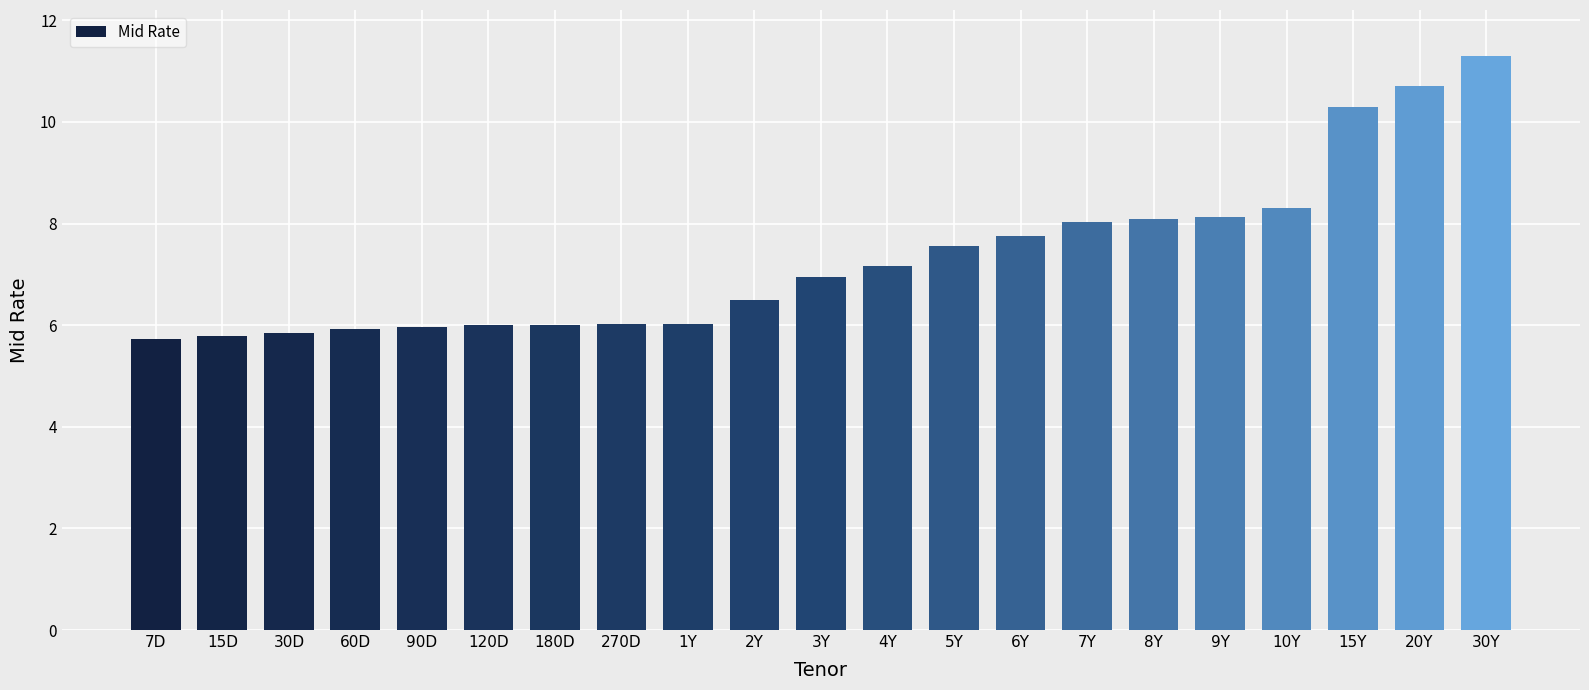

Which has a higher value, 6Y or 270D?

6Y